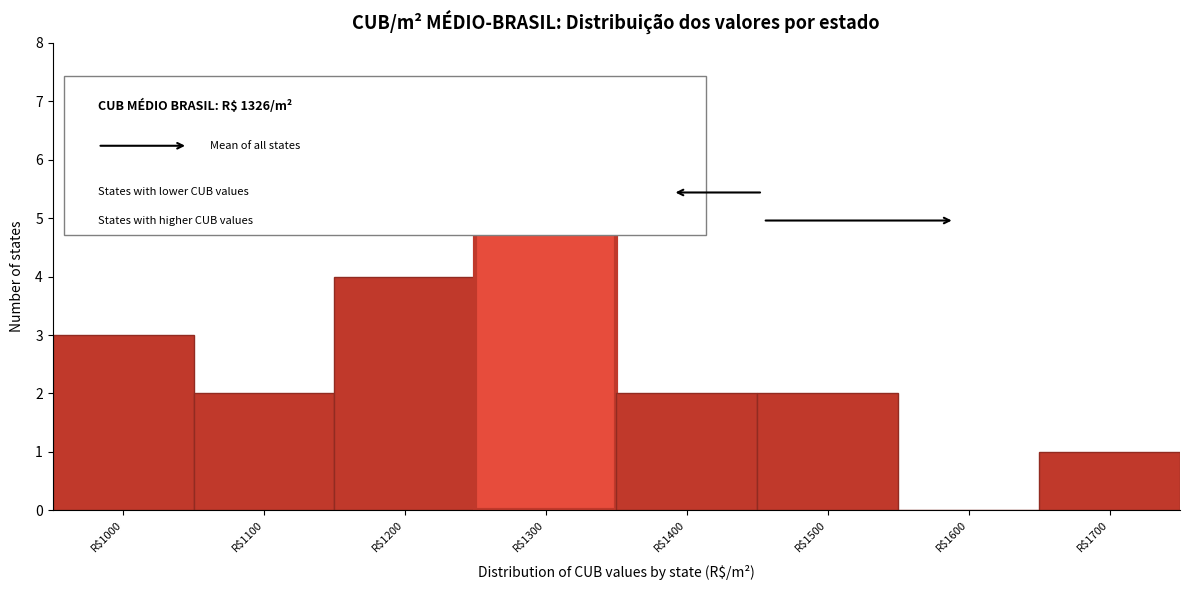

Which label corresponds to the largest value in the chart?

R$1300